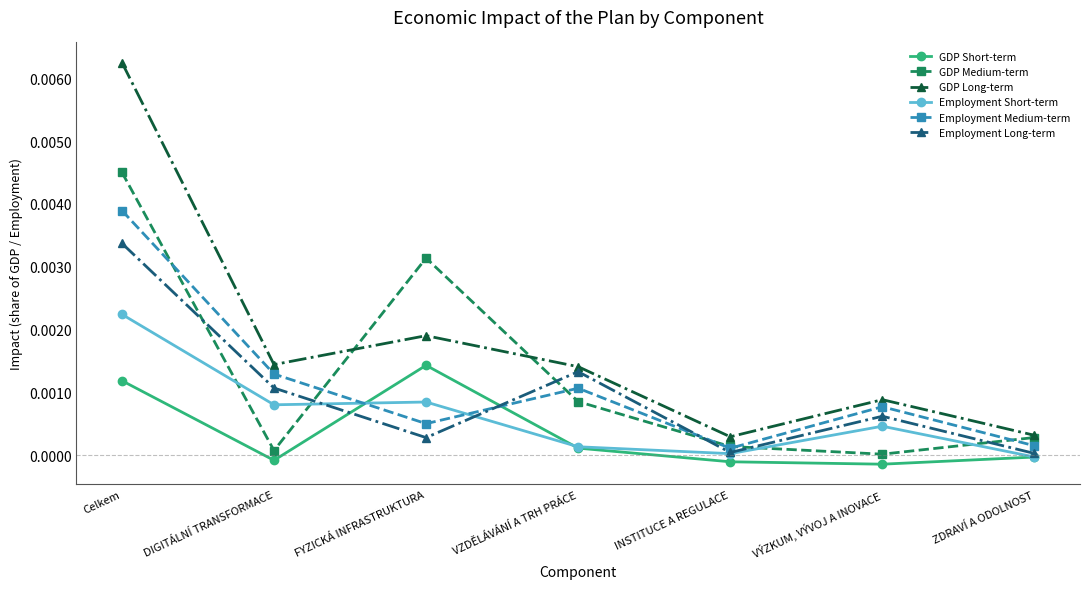

Which series has the largest range (max minus min)?

GDP Long-term